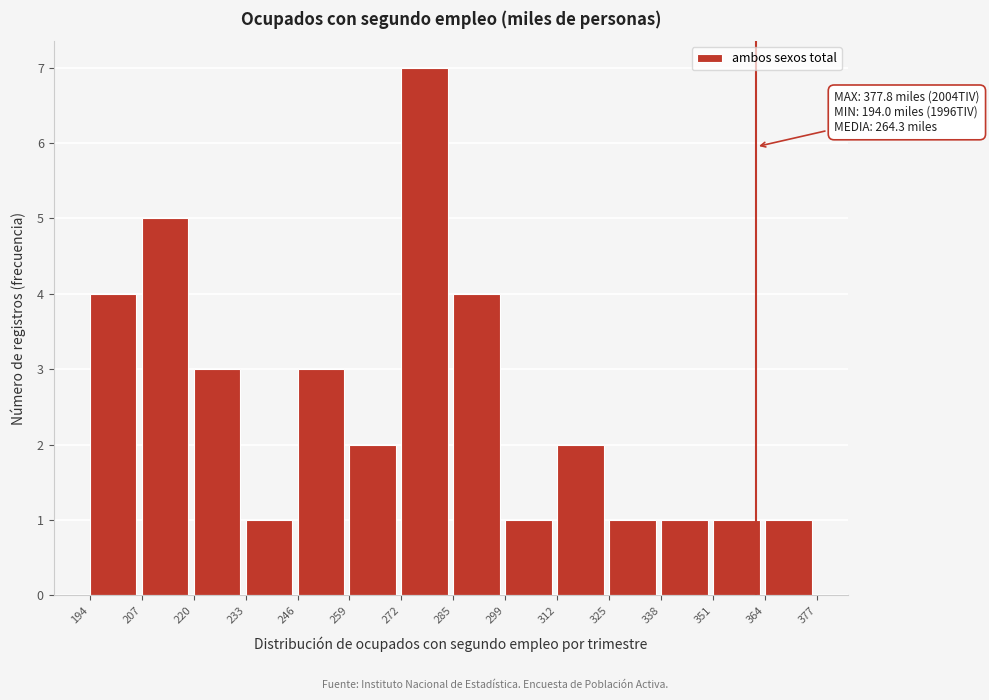

Which range on the x-axis has the tallest bar?

272 to 285